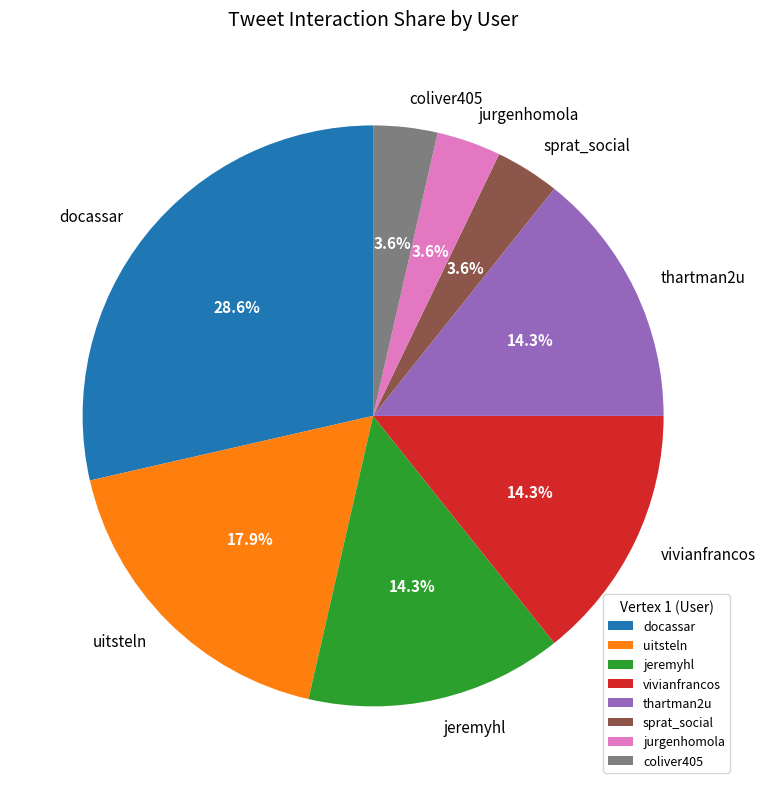

Is docassar the majority of the pie?

No